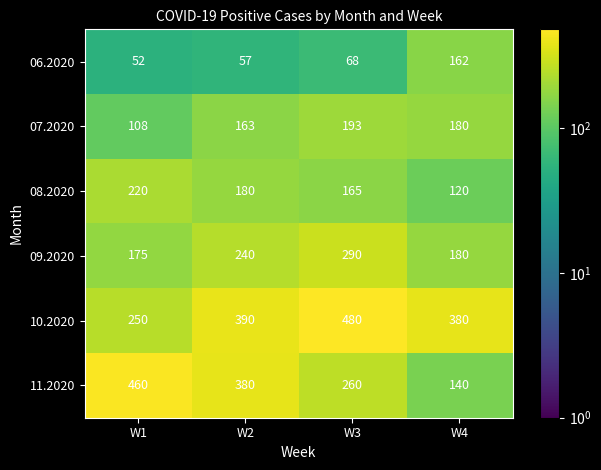

Which series has the largest total across all categories?

10.2020